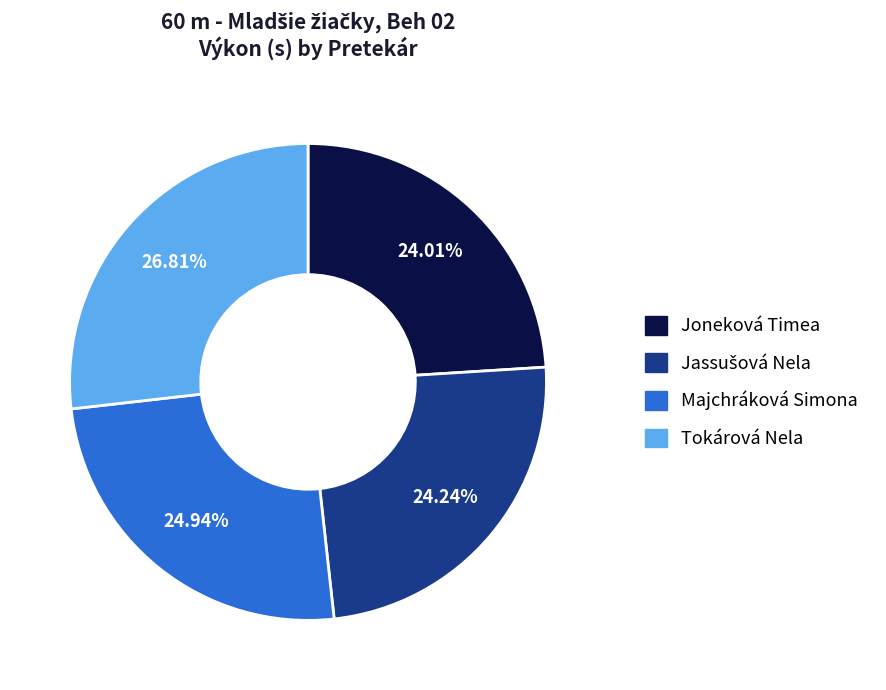

How many segments does this pie chart have?

4